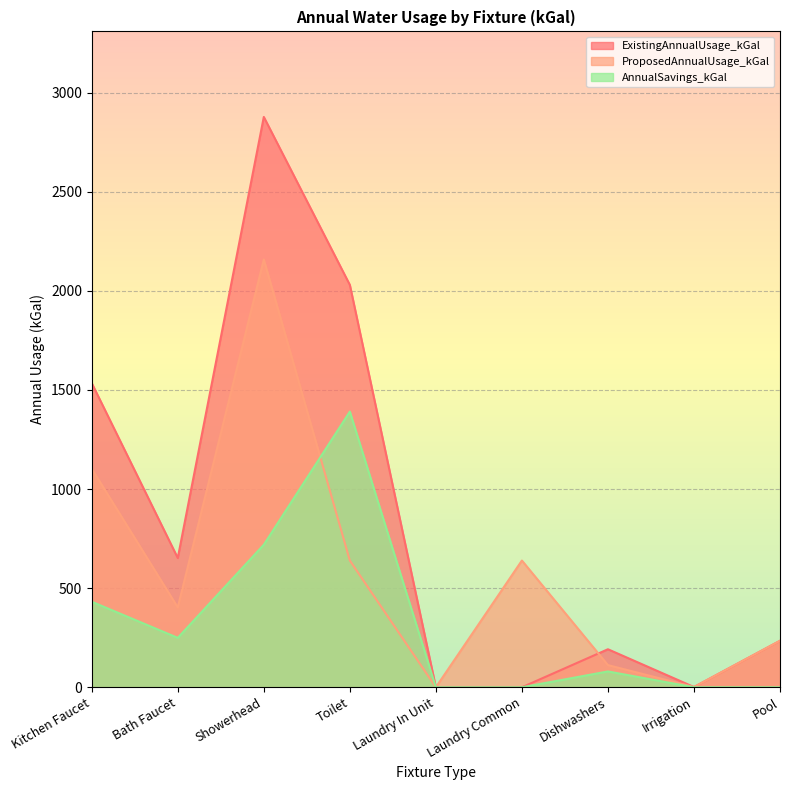

At which category does ExistingAnnualUsage_kGal reach its first local valley?

Bath Faucet